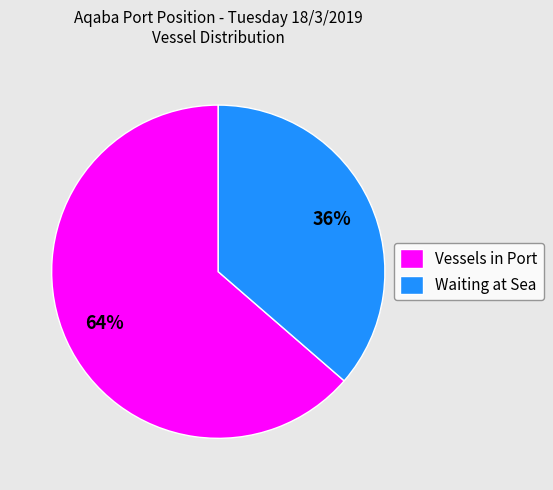

Does Vessels in Port account for over 50% of the chart?

Yes